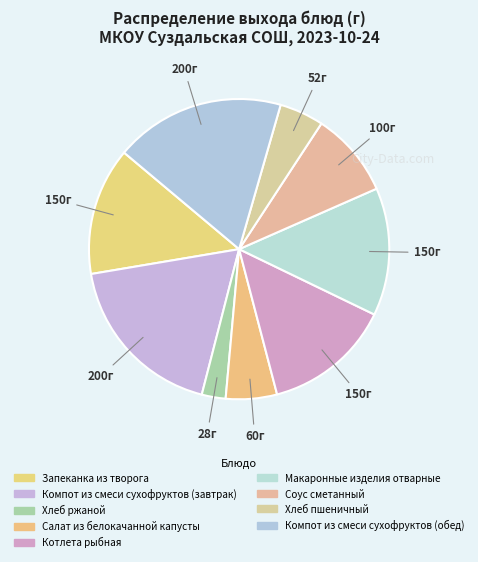

How many segments does this pie chart have?

9